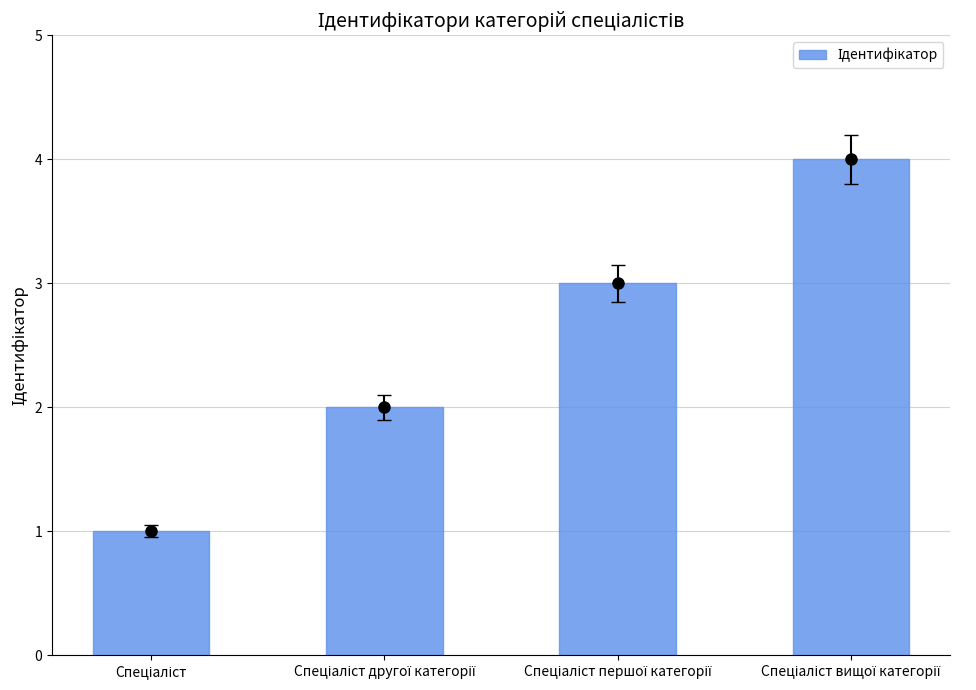

Read the value at Спеціаліст вищої категорії.

4